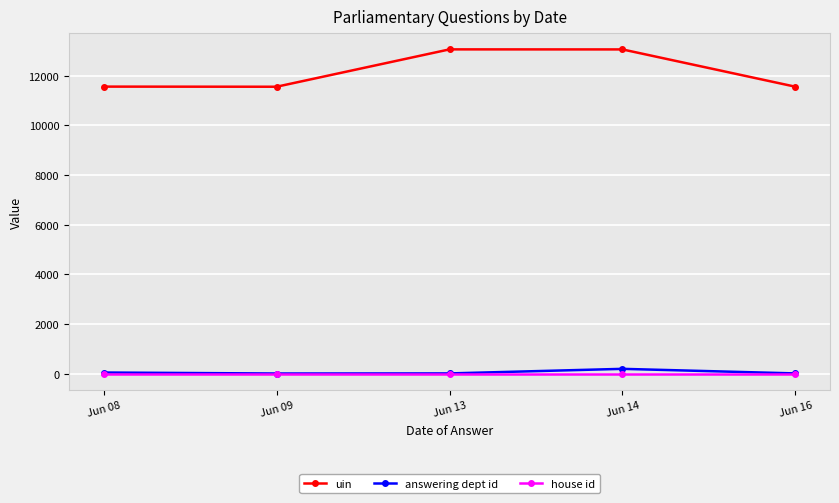

How many distinct data groups are displayed?

3